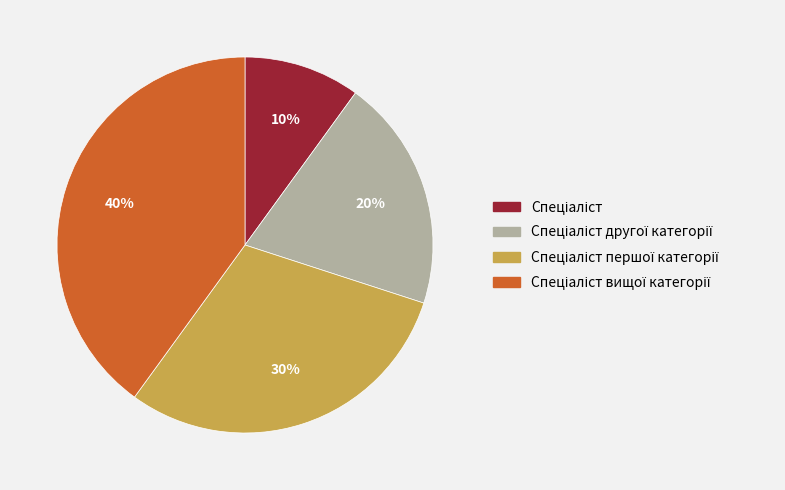

Is there a majority slice in this chart?

No